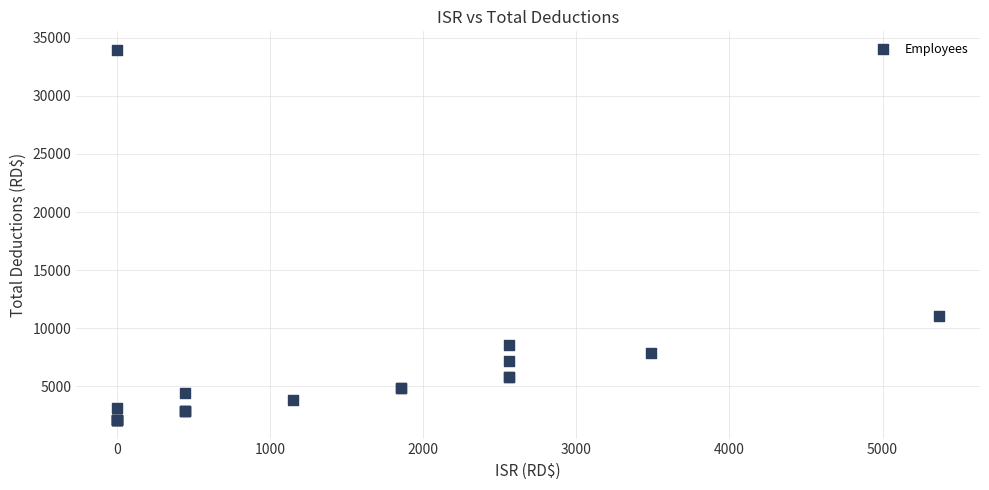

What Y value in the scatter plot is closest to 18027?

11064.5